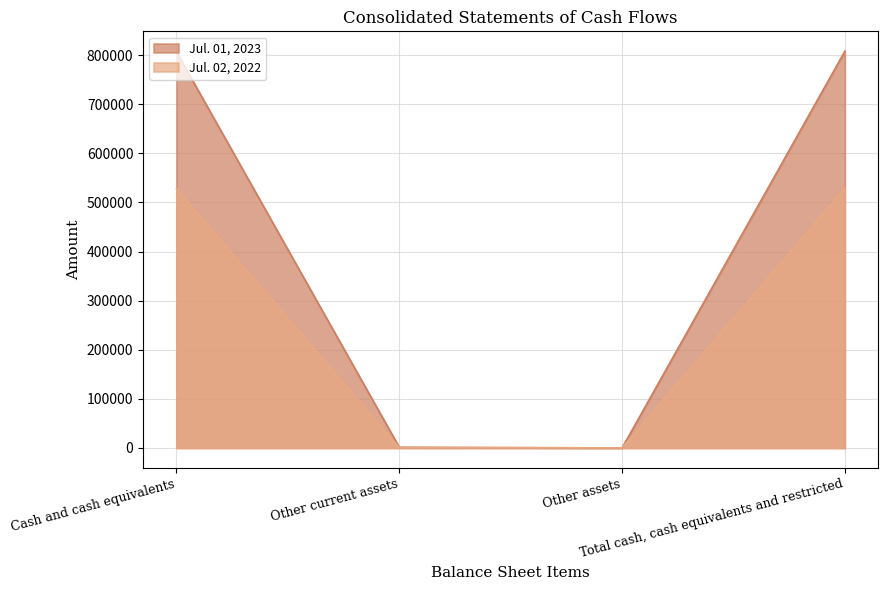

True or false: Jul. 01, 2023 has a value of 1465 at Other current assets.

True